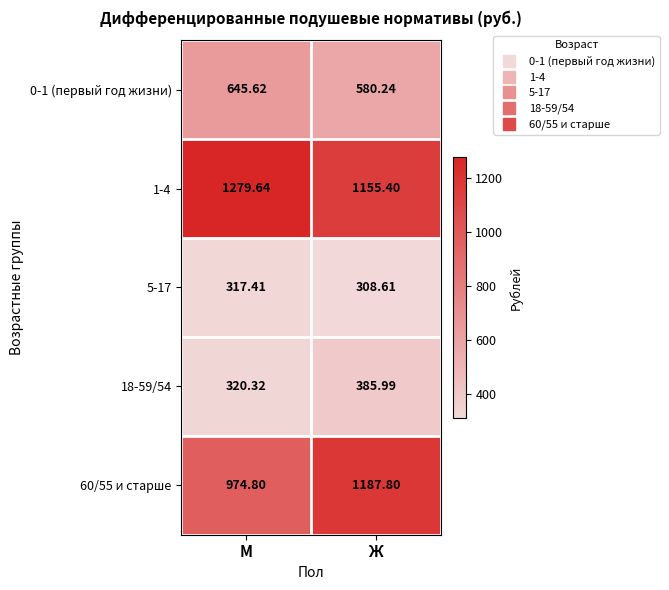

Between М and Ж, which series saw the biggest shift?

60/55 и старше